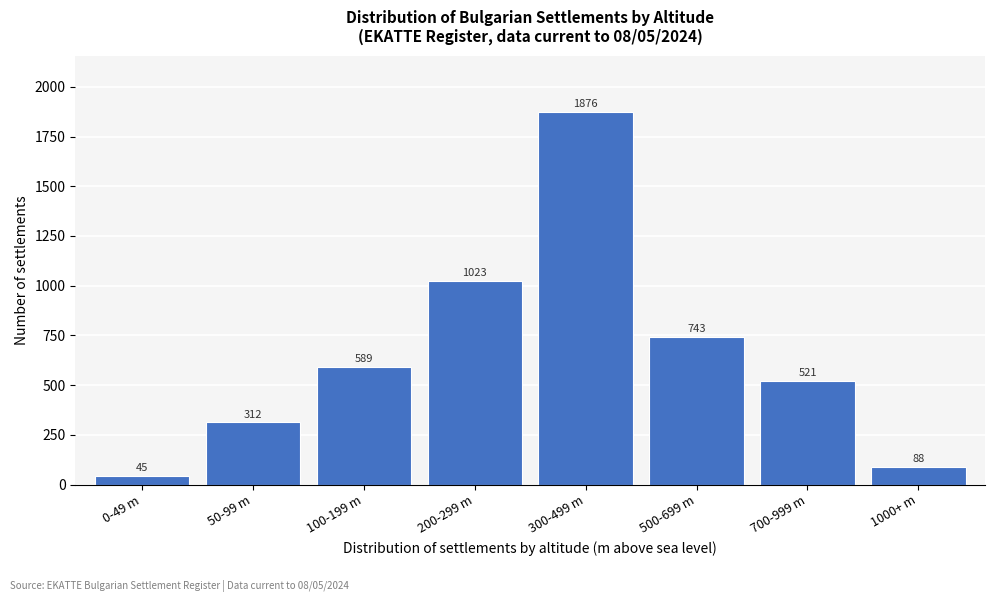

Reading left to right, what are all the values shown in this chart?

0-49 m=45	50-99 m=312	100-199 m=589	200-299 m=1023	300-499 m=1876	500-699 m=743	700-999 m=521	1000+ m=88